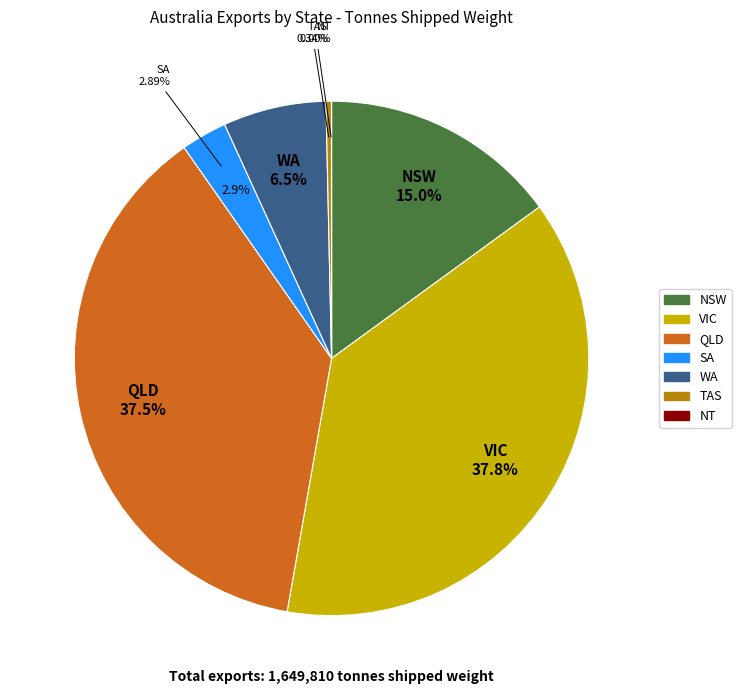

Combined, what portion of the pie is VIC and NSW?

52.8%